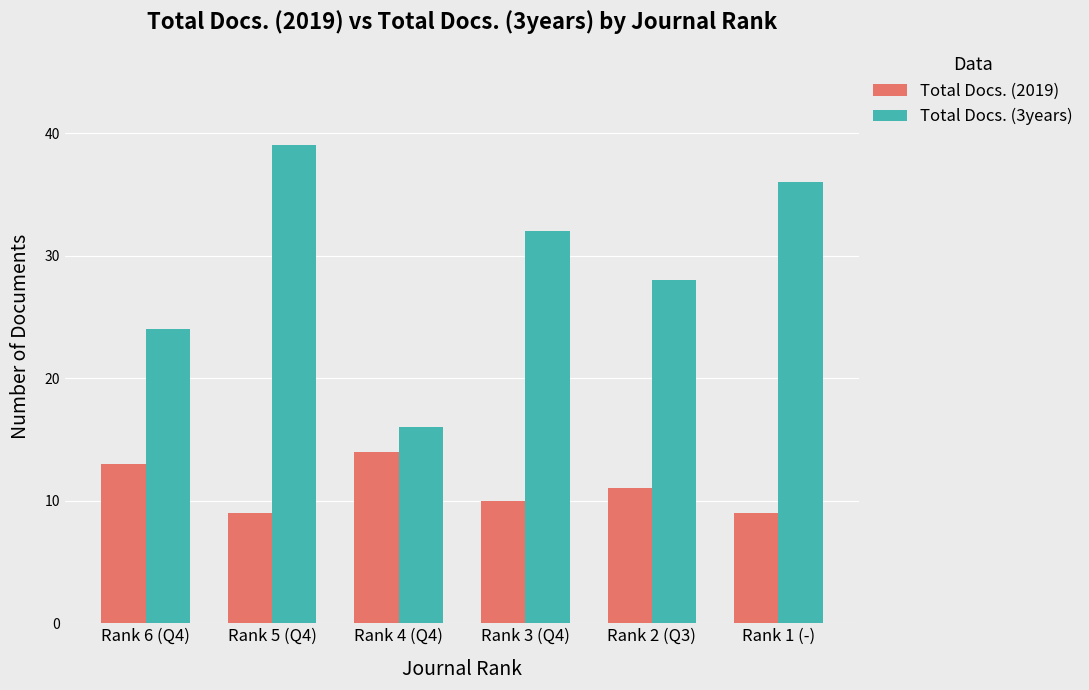

Reading left to right, transcribe all the data shown in this chart.

Total Docs. (2019): Rank 6 (Q4)=13	Rank 5 (Q4)=9	Rank 4 (Q4)=14	Rank 3 (Q4)=10	Rank 2 (Q3)=11	Rank 1 (-)=9
Total Docs. (3years): Rank 6 (Q4)=24	Rank 5 (Q4)=39	Rank 4 (Q4)=16	Rank 3 (Q4)=32	Rank 2 (Q3)=28	Rank 1 (-)=36